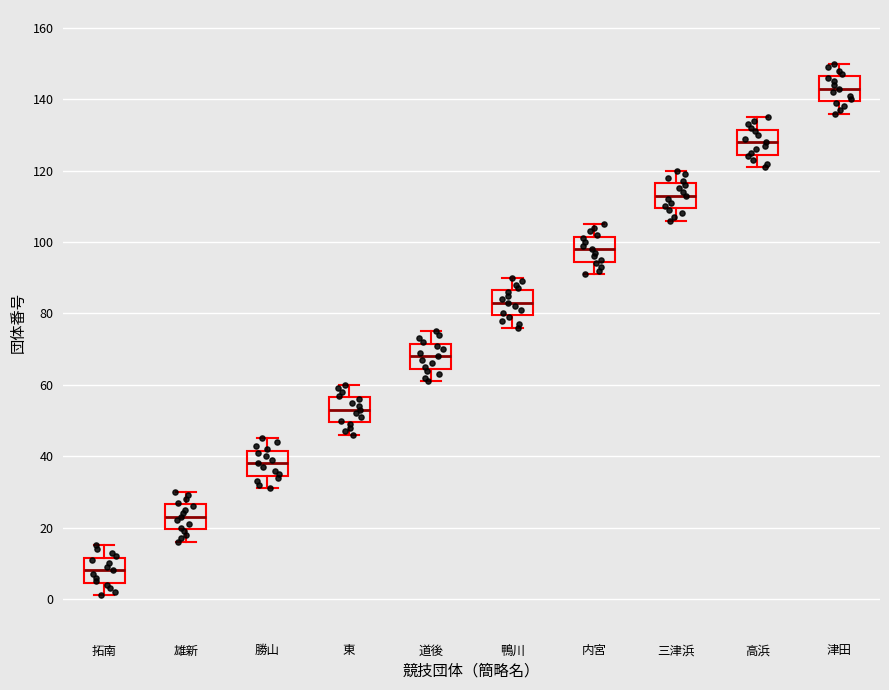

Reading left to right, transcribe this box plot: for each box, give where its median line is, the range the box spans, and where its two whiskers end, as read against the y-axis. The values are not printed on the chart, so give them approximately, as read against the axis.

拓南: median 8, box 4 to 12, whiskers 2 to 16
雄新: median 24, box 20 to 26, whiskers 16 to 30
勝山: median 38, box 34 to 42, whiskers 32 to 46
東: median 54, box 50 to 56, whiskers 46 to 60
道後: median 68, box 64 to 72, whiskers 62 to 76
鴨川: median 84, box 80 to 86, whiskers 76 to 90
内宮: median 98, box 94 to 102, whiskers 92 to 106
三津浜: median 114, box 110 to 116, whiskers 106 to 120
高浜: median 128, box 124 to 132, whiskers 122 to 136
津田: median 144, box 140 to 146, whiskers 136 to 150